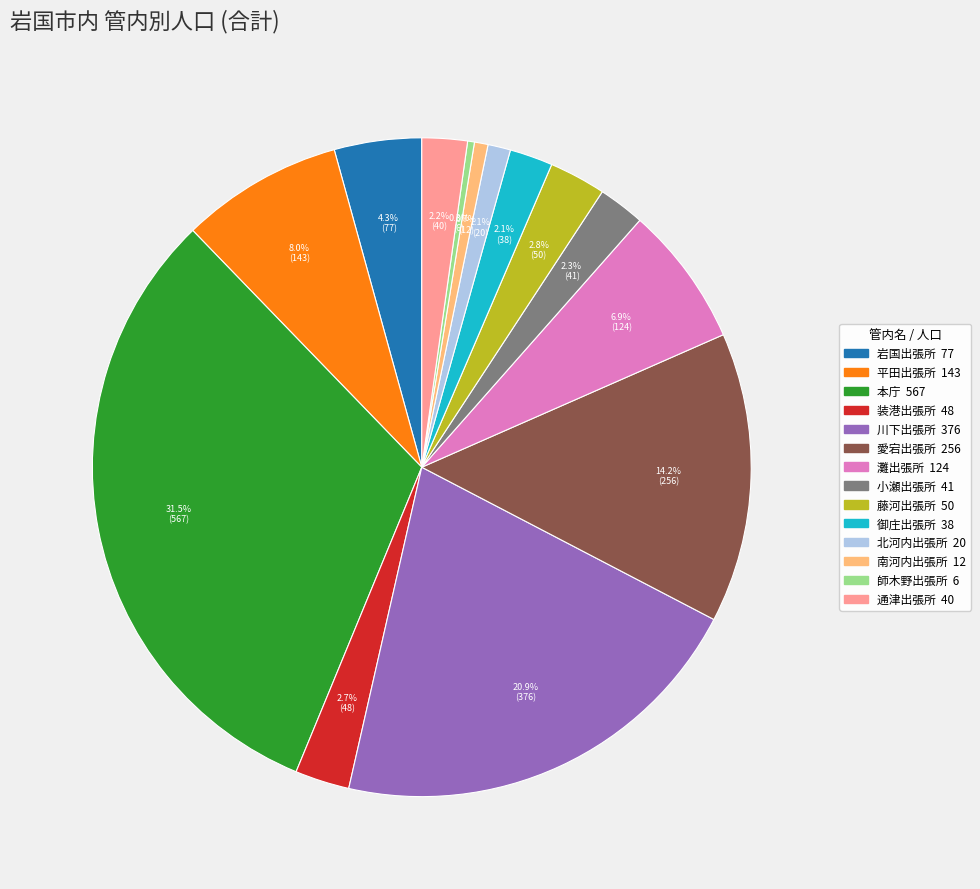

To the nearest percent, what portion does 平田出張所 represent?

8%